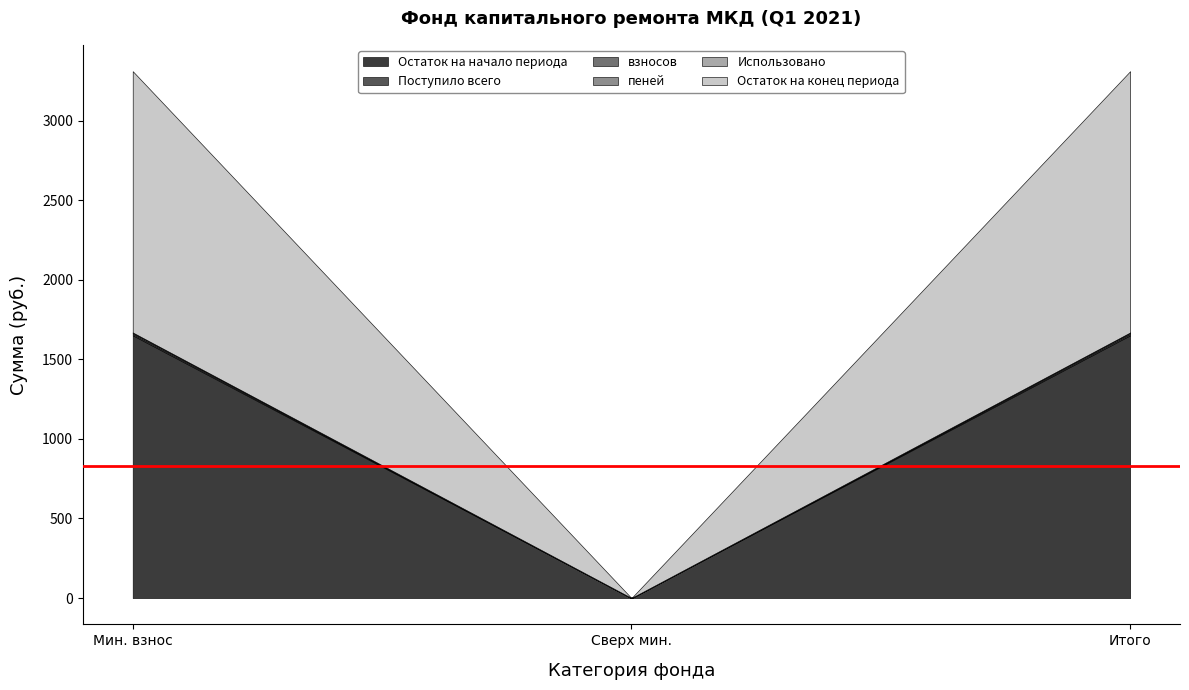

The value of взносов at сверх минимального размера взноса is 0.0. True or false?

True